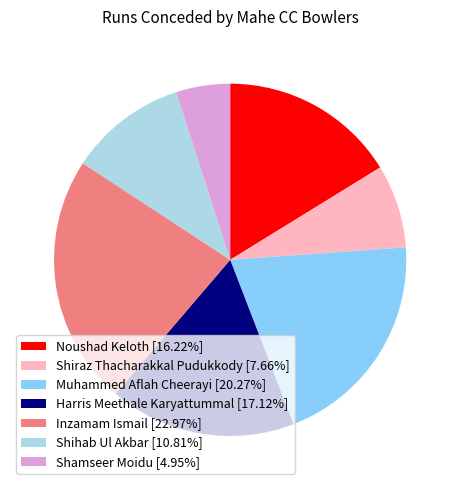

Combined, do Inzamam Ismail [22.97%] and Harris Meethale Karyattummal [17.12%] account for over 50%?

No